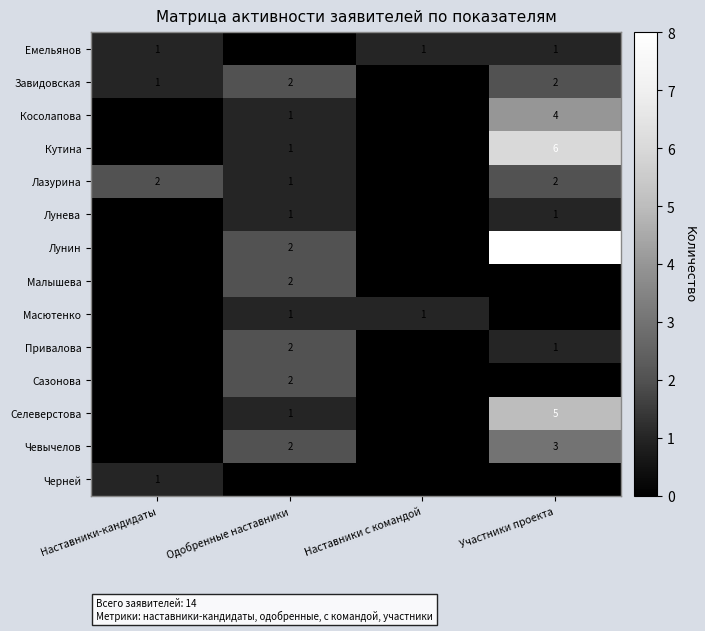

Read the Лунин value at Участники проекта.

8